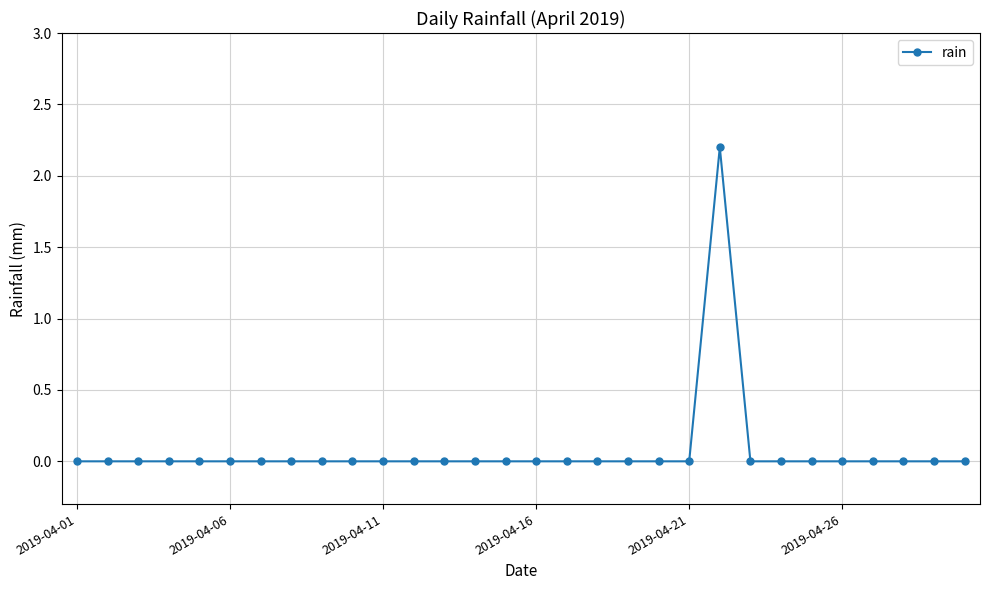

How many data points does each series have?

30